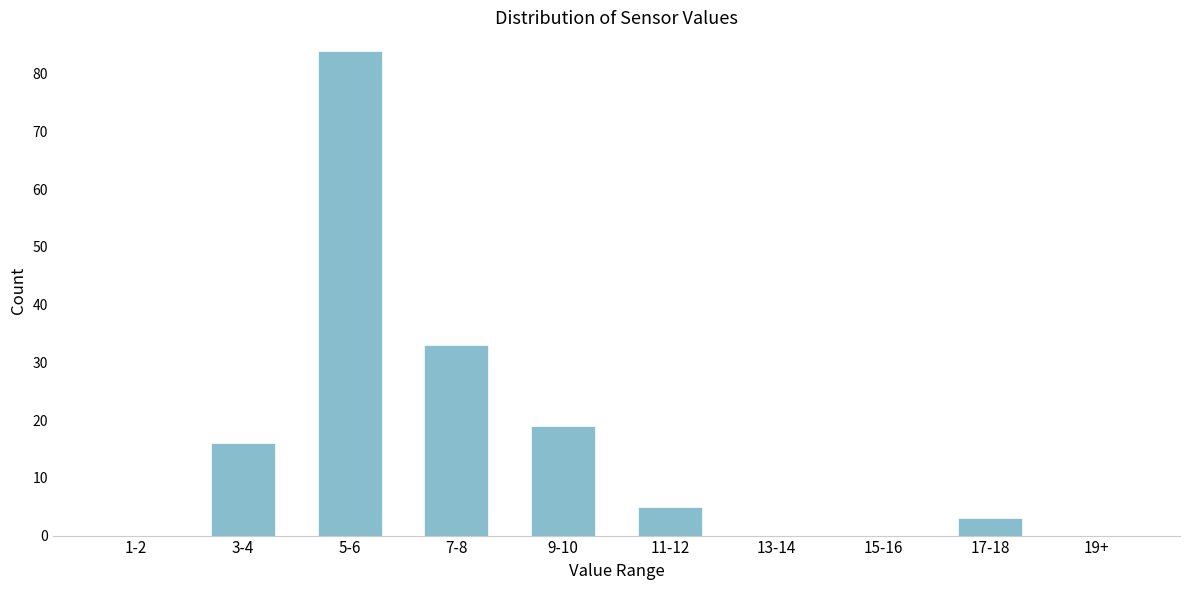

Reading left to right, what are all the values shown in this chart?

1-2=0	3-4=16	5-6=84	7-8=33	9-10=19	11-12=5	13-14=0	15-16=0	17-18=3	19+=0